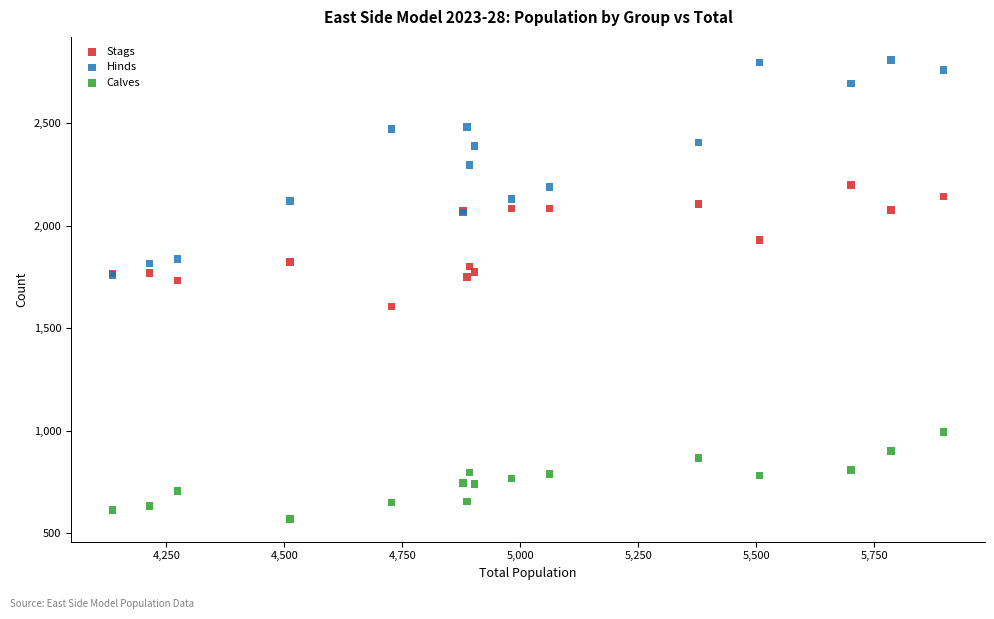

Which series reaches the minimum Y coordinate?

Calves